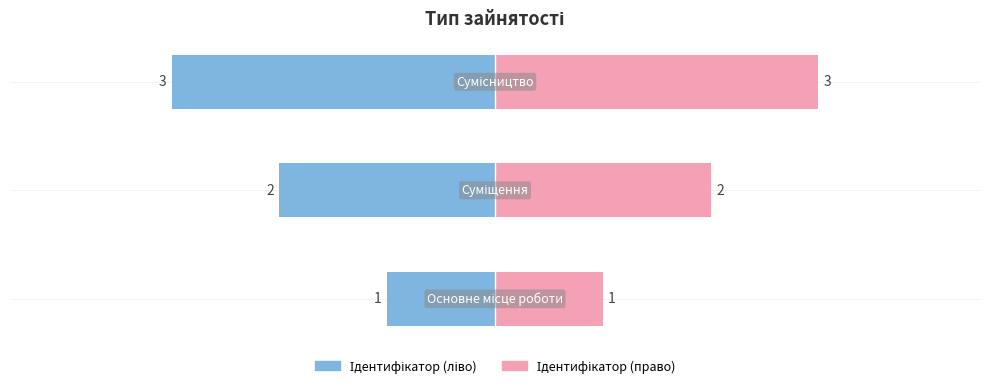

Reading left to right, extract all data points from this chart.

Основне місце роботи=1	Суміщення=2	Сумісництво=3